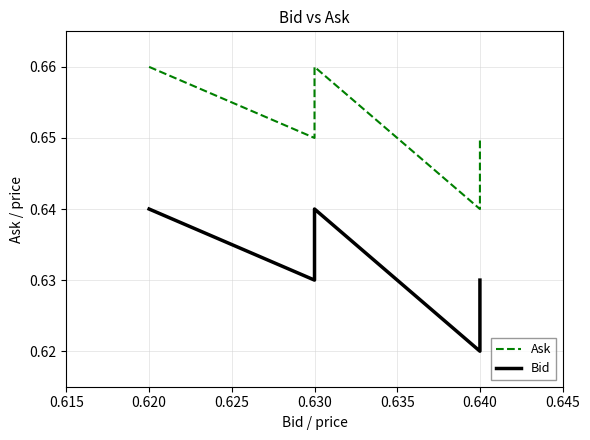

What is the value of the Ask point at the 2nd from the left?

0.7